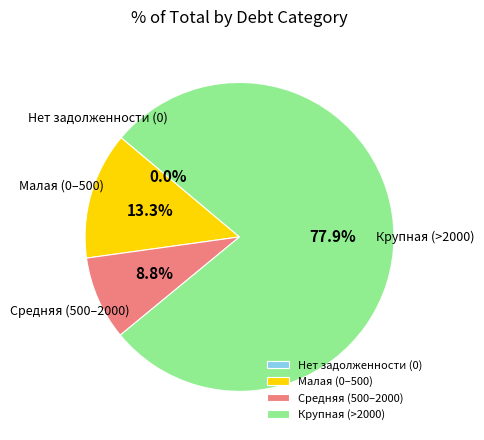

Between Крупная (>2000) and Средняя (500–2000), which is larger?

Крупная (>2000)